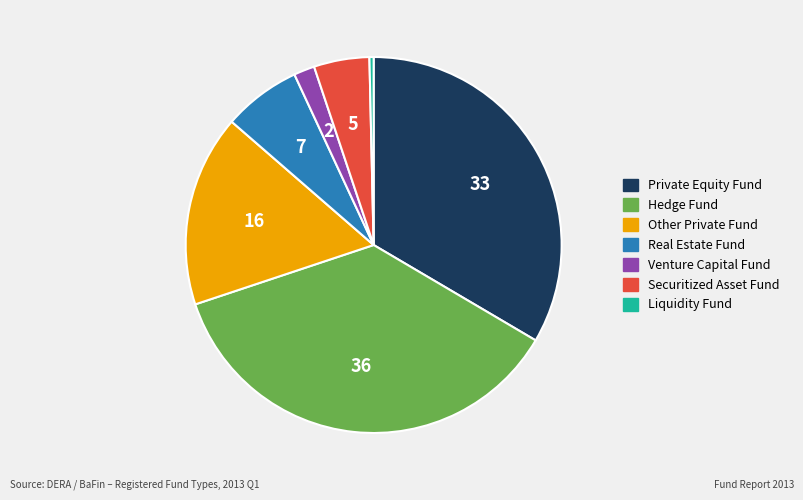

How many segments does this pie chart have?

7